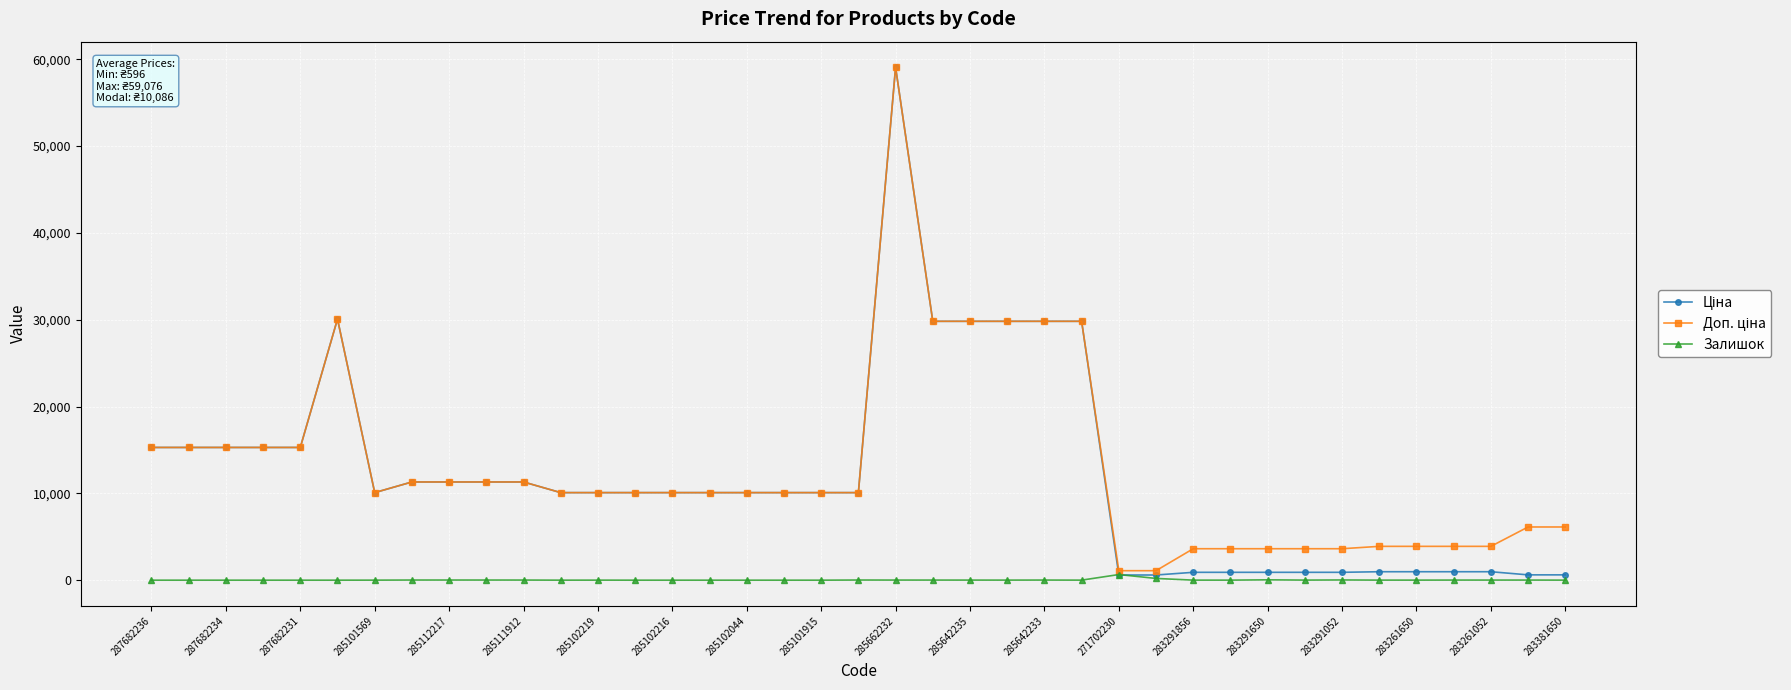

What is the greatest value displayed?

59075.7